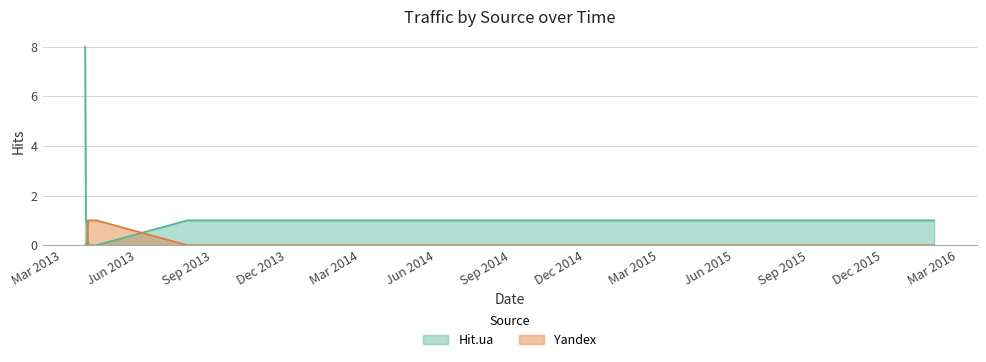

What is the difference between the maximum and second lowest values in the Hit.ua series?

8